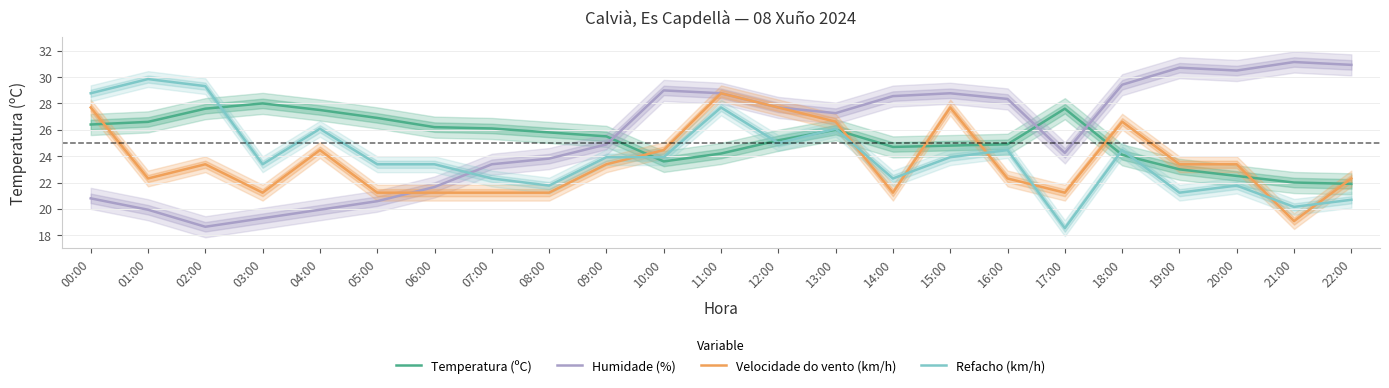

What is the minimum value for Velocidade do vento (km/h)?

19.1